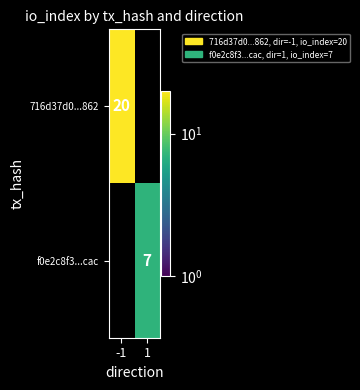

How many data points does each series have?

2